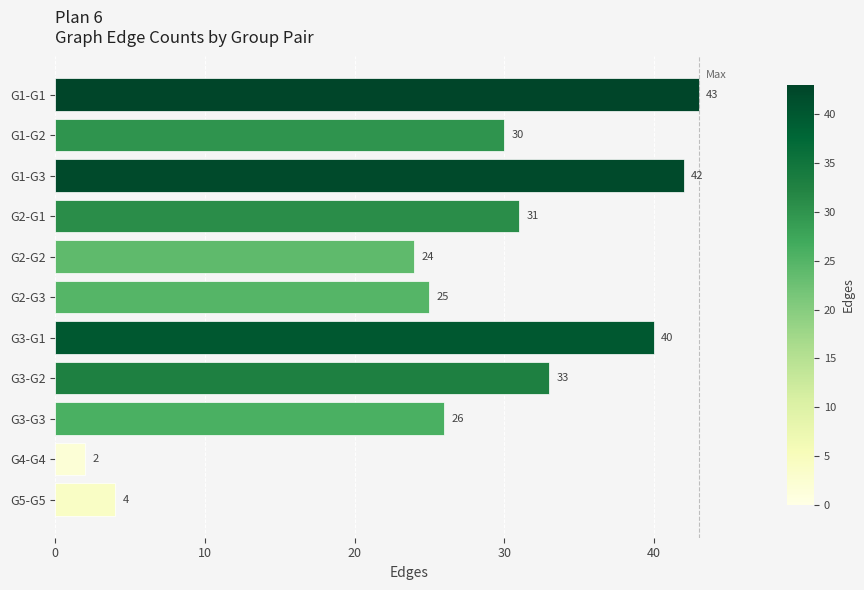

True or false: the data shows 25 at G2-G3.

True